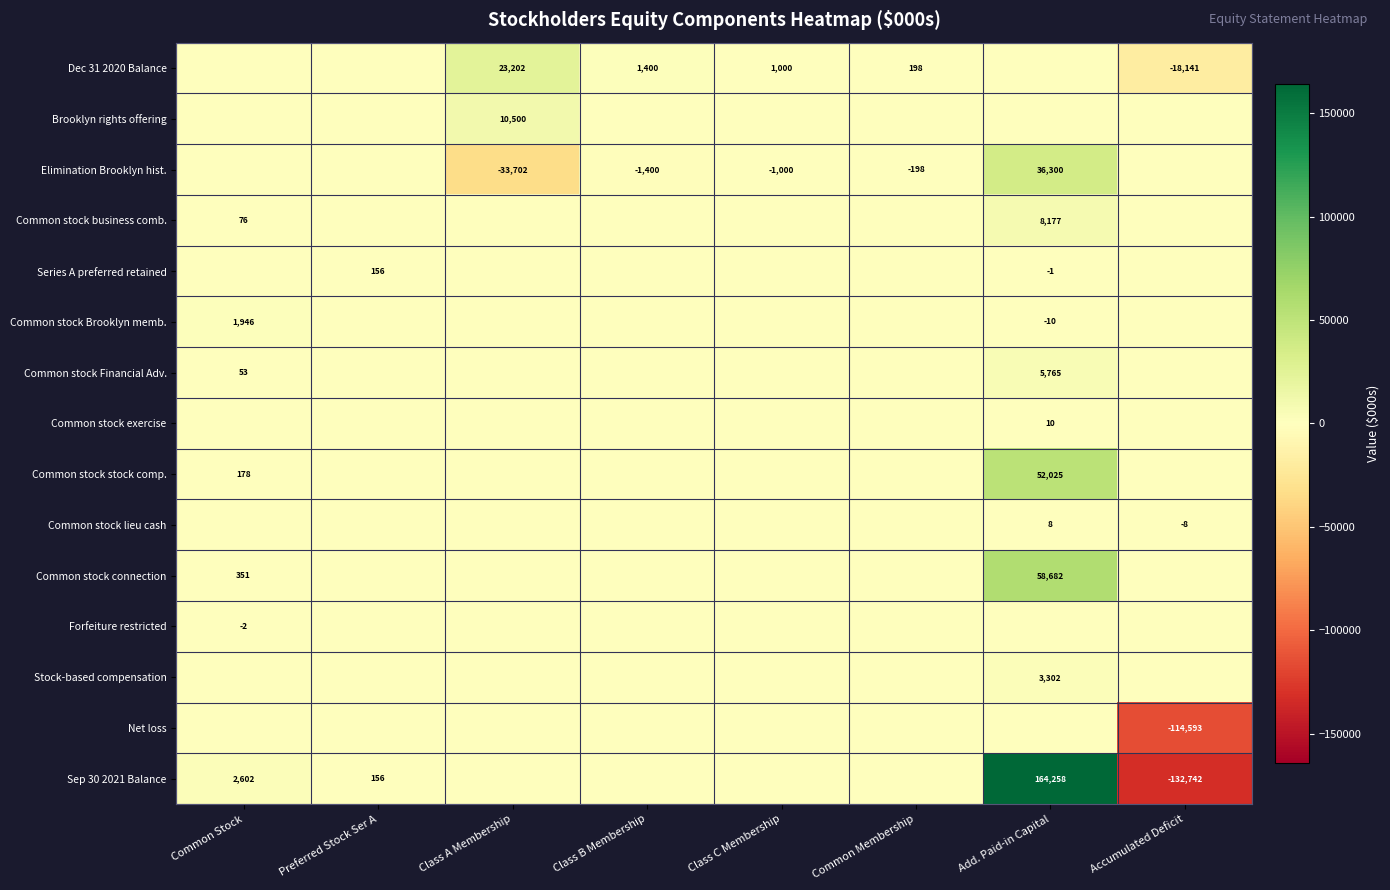

Is it true that Common stock Financial Adv. equals 8170 at Add. Paid-in Capital?

False